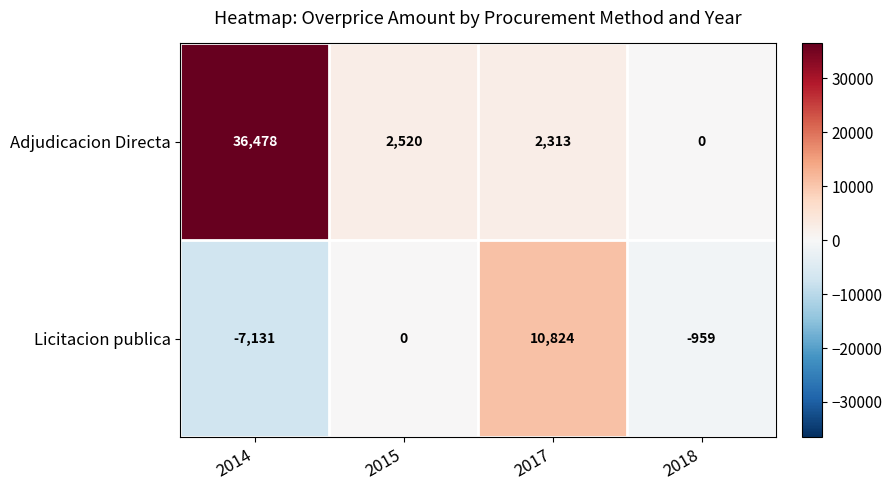

The value of Licitacion publica at 2017 is 3970. True or false?

False